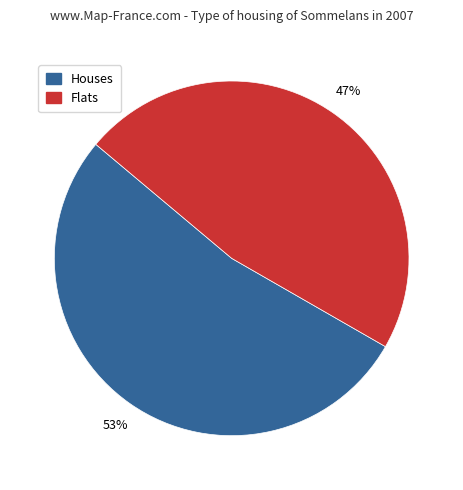

What is the ratio of the value at Houses to the value at Flats?

1.1